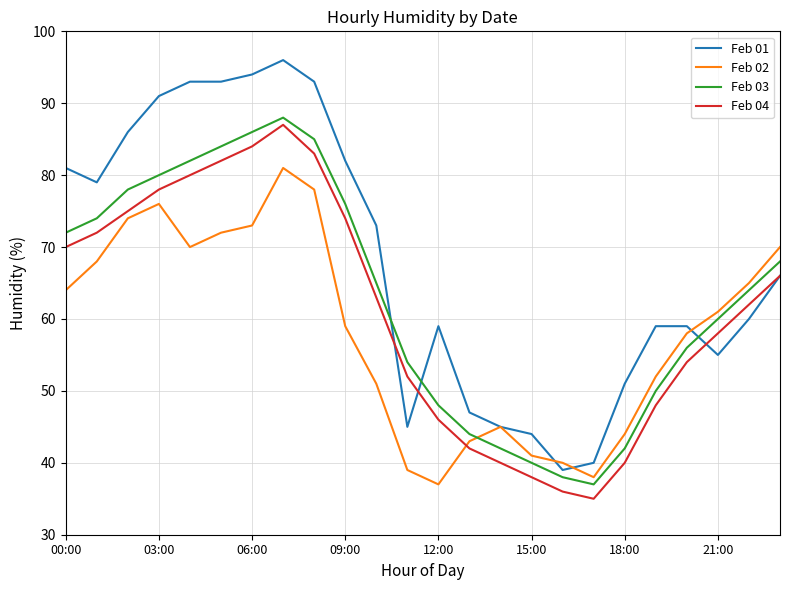

How many lines are shown in the chart?

4